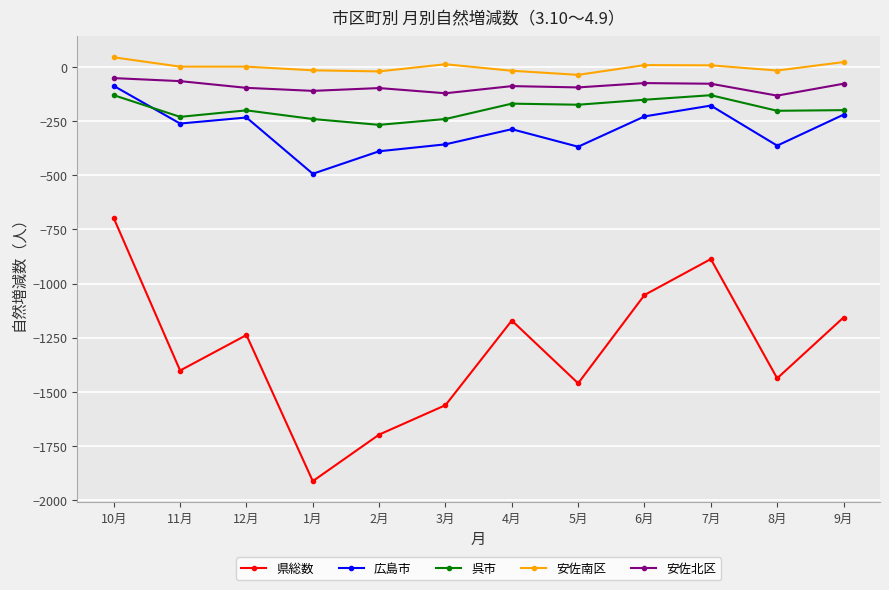

True or false: 安佐南区 has more than 1 points higher than both neighbors.

True